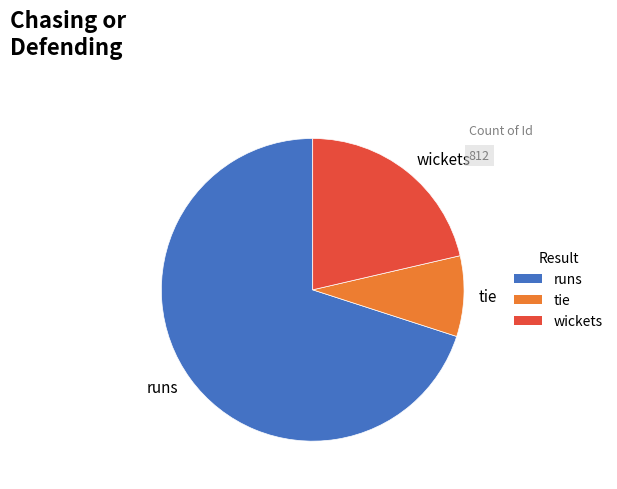

Which slice is the smallest?

tie